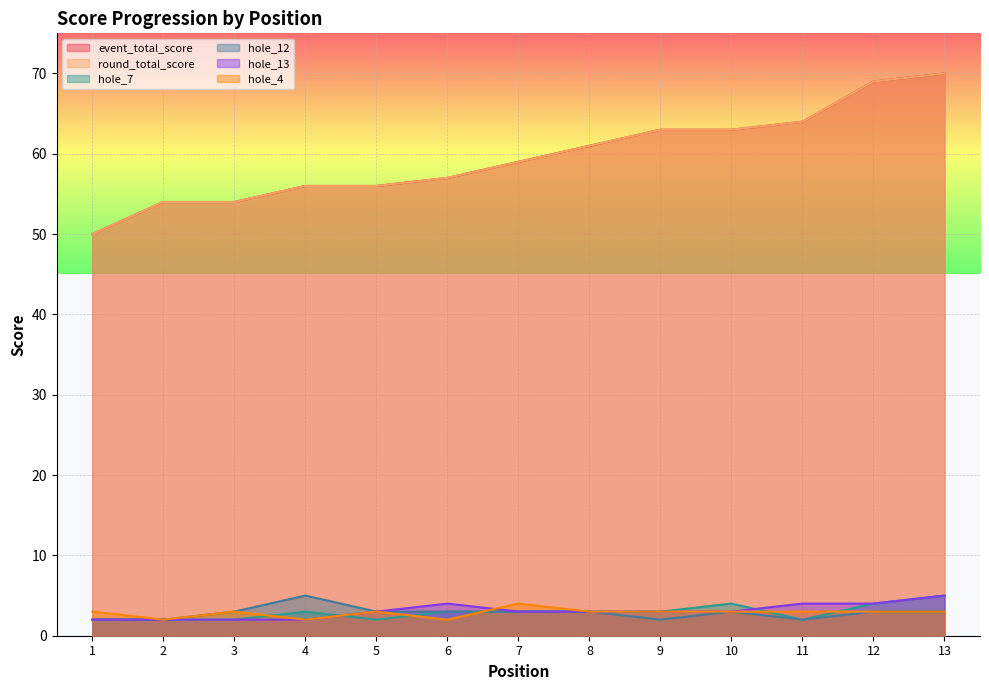

In hole_7, how many points are lower than both neighbors (excluding endpoints)?

2